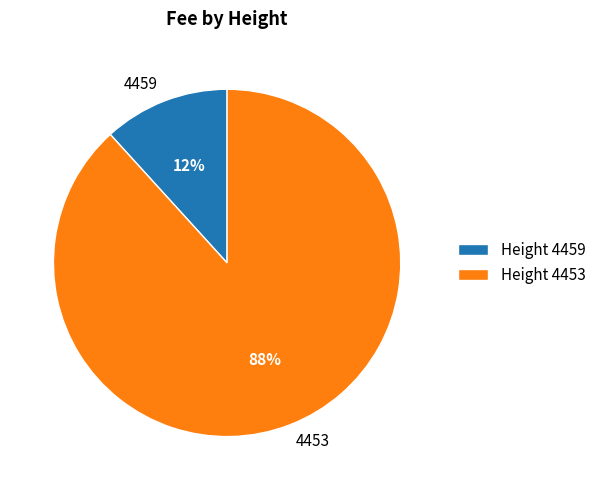

Which slice represents more than half of the pie?

Height 4453